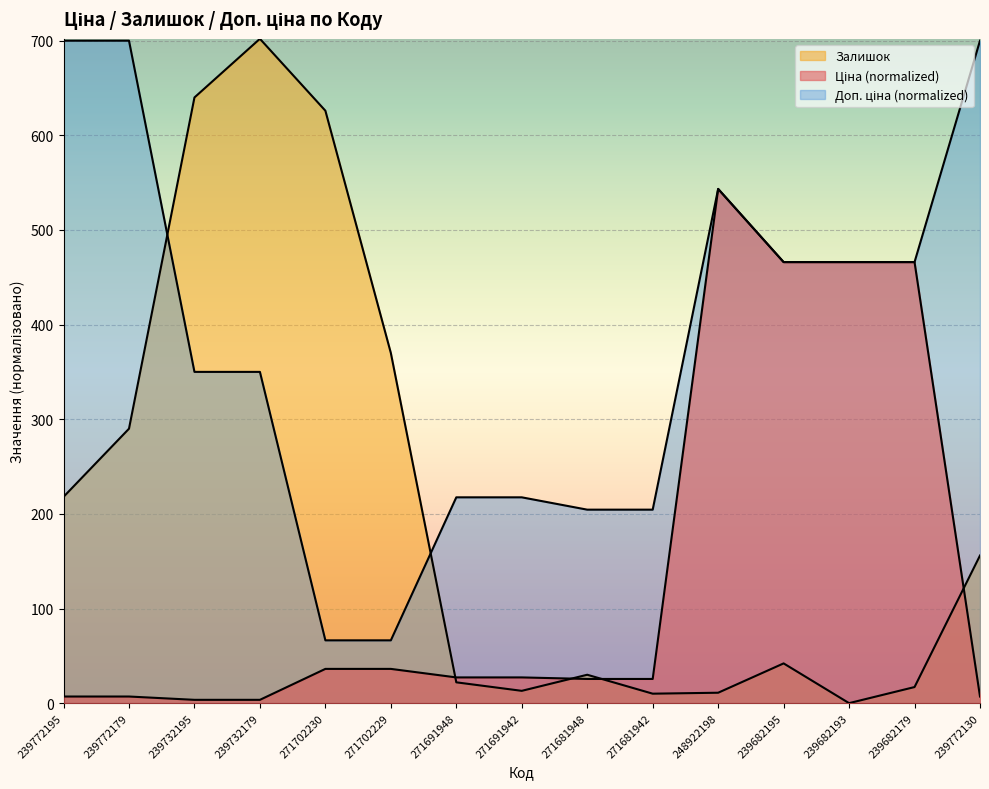

Where do Залишок and Доп. ціна first cross each other?

239772179 and 239732195